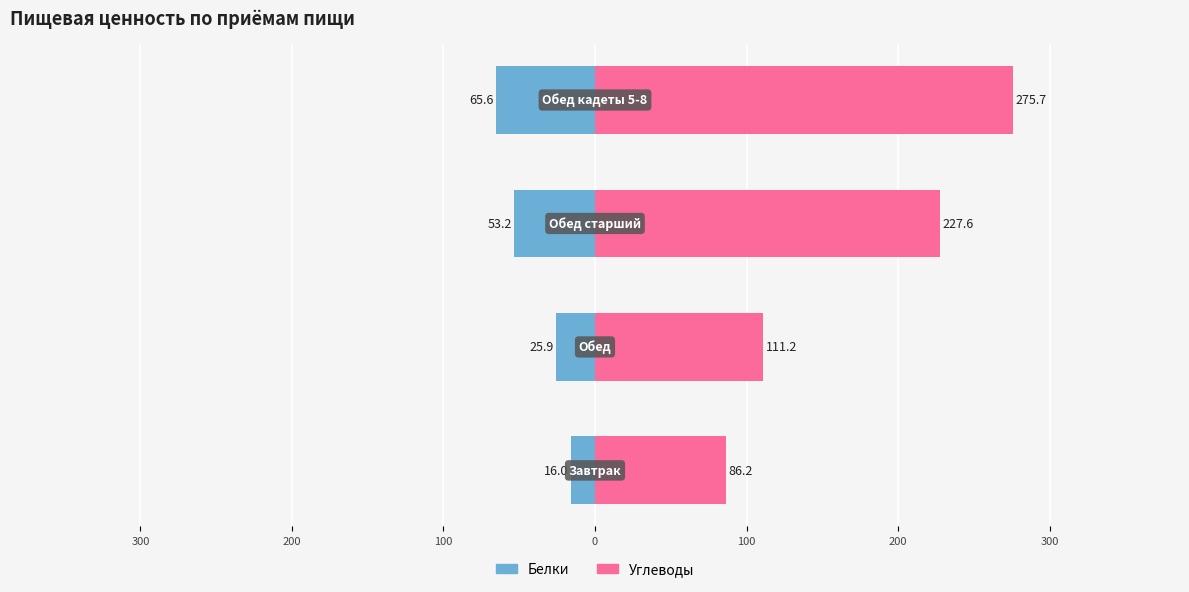

List the series in order of their overall mean, lowest first.

Белки, Углеводы